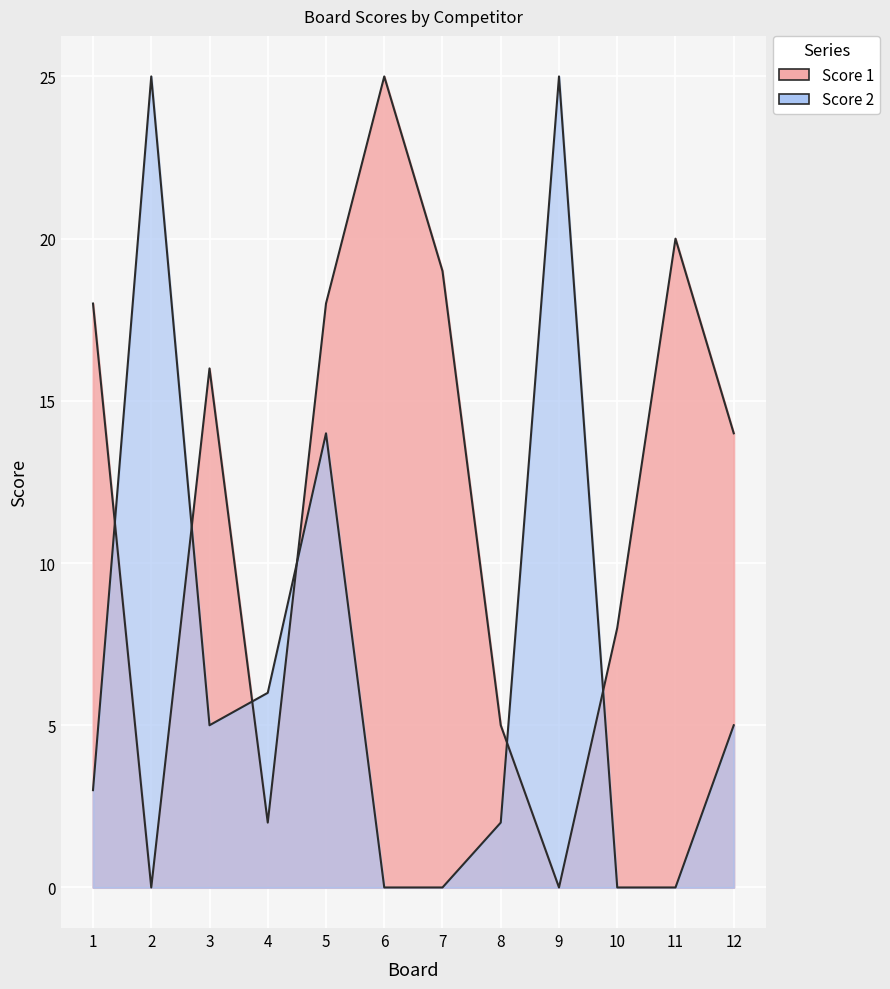

What are all the series names shown in the legend?

Score 1, Score 2